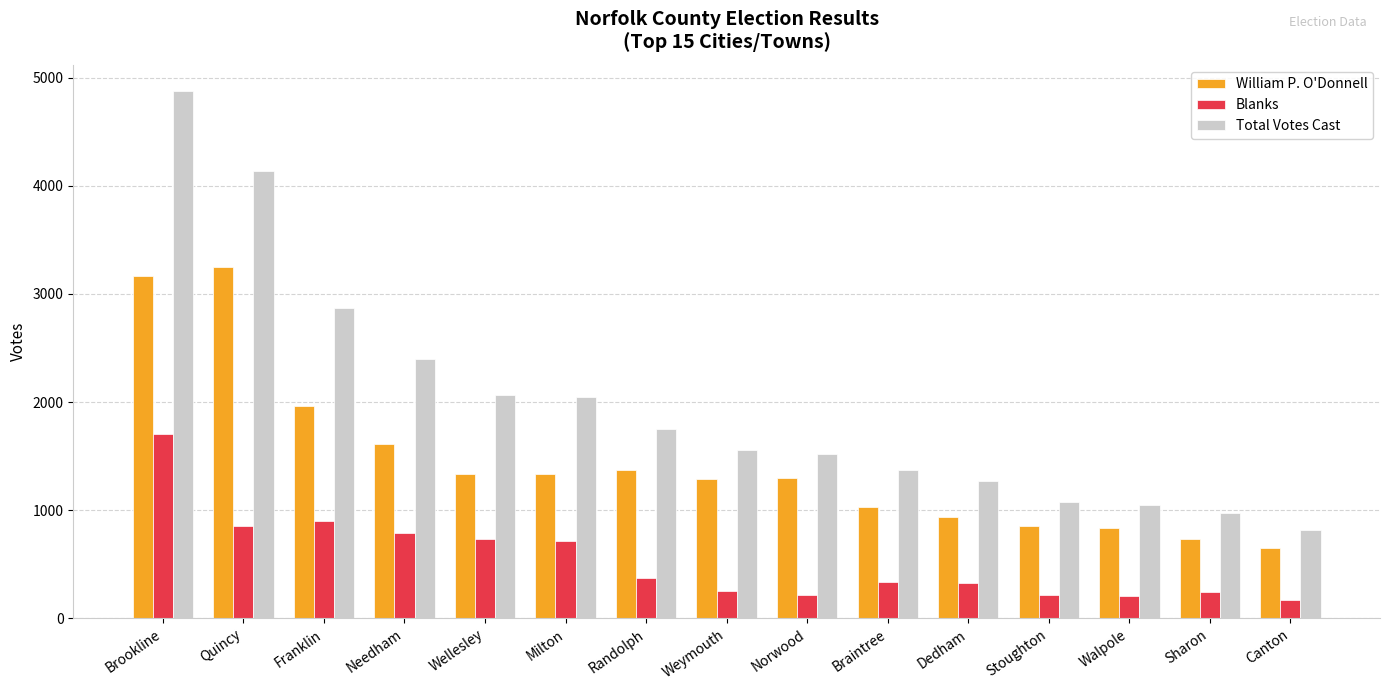

Which series has the widest spread of values?

Total Votes Cast